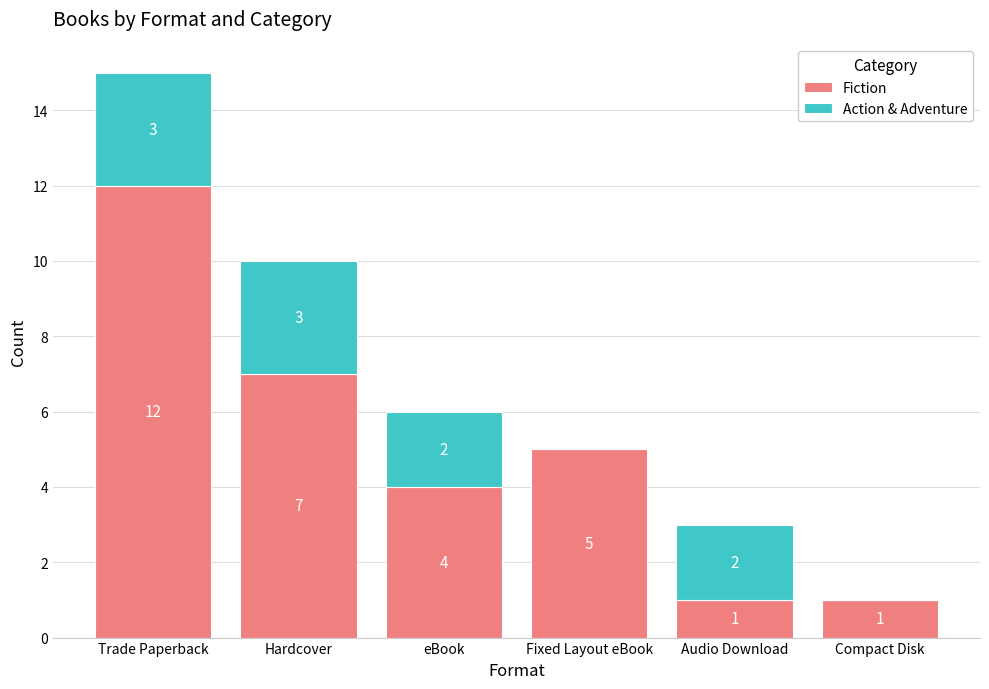

What is the total value across all series at Hardcover?

10